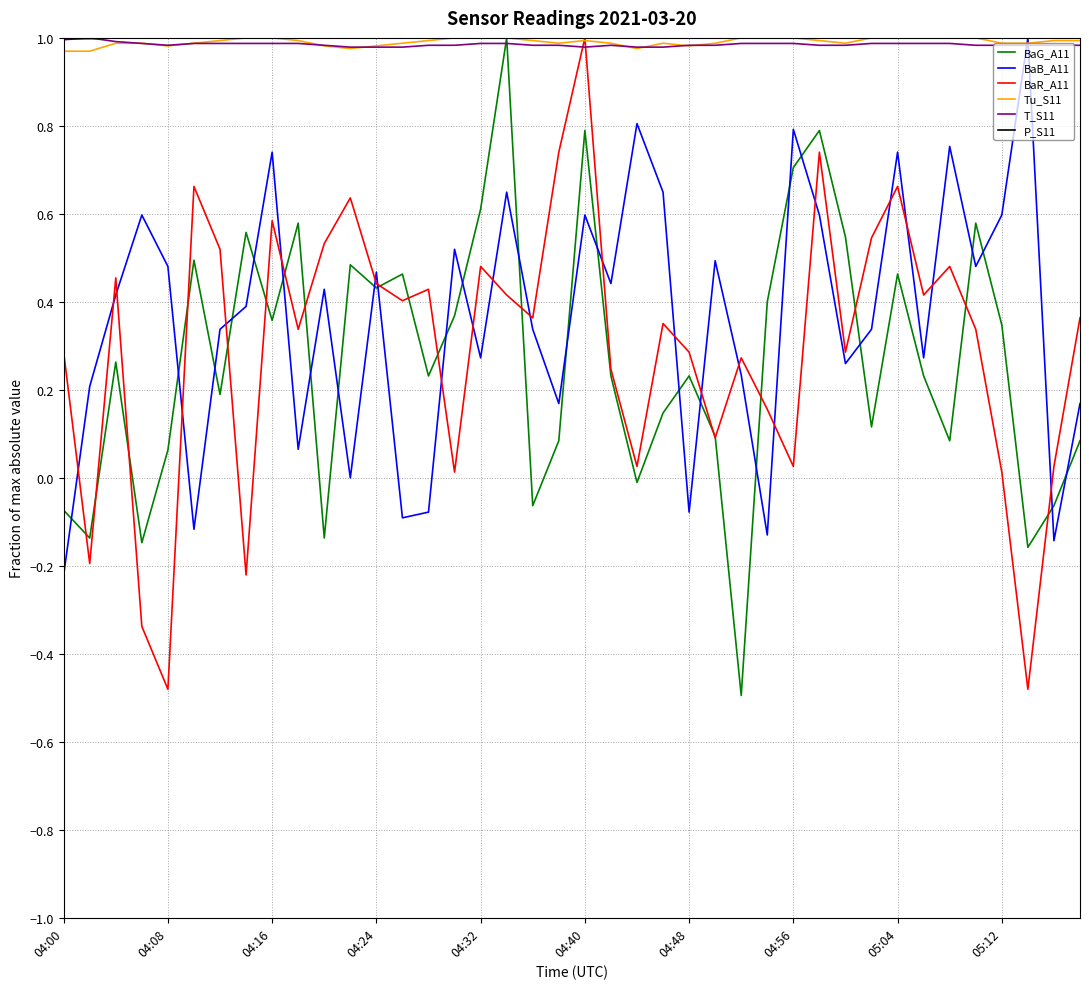

How many lines are shown in the chart?

6